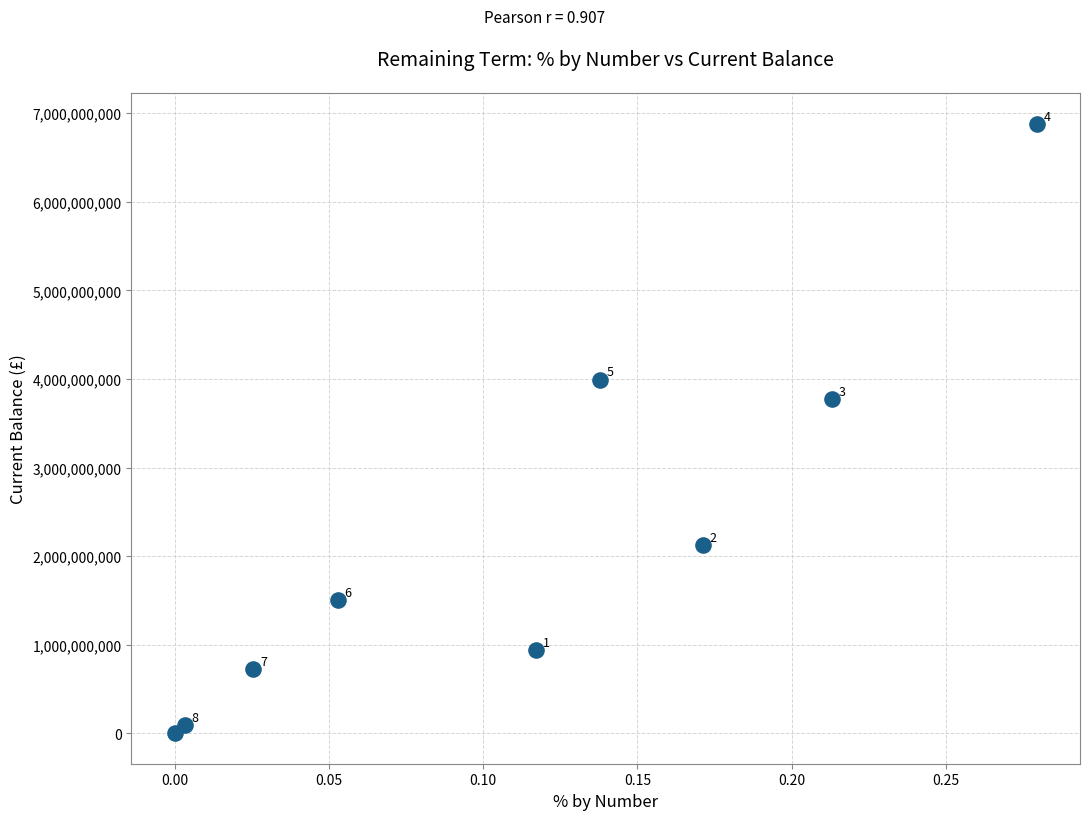

What Y value in the scatter plot is closest to 3440641005?

3769049862.6